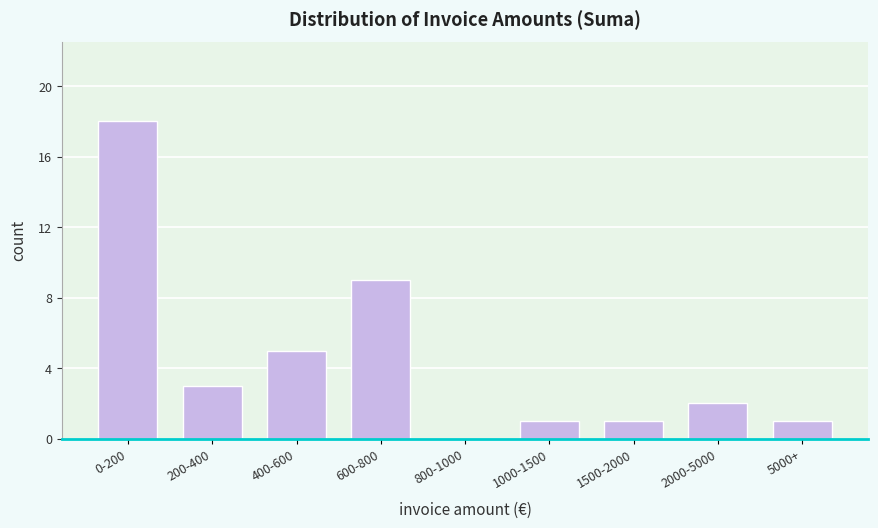

Reading left to right, what are all the values shown in this chart?

0-200=18	200-400=3	400-600=5	600-800=9	800-1000=0	1000-1500=1	1500-2000=1	2000-5000=2	5000+=1